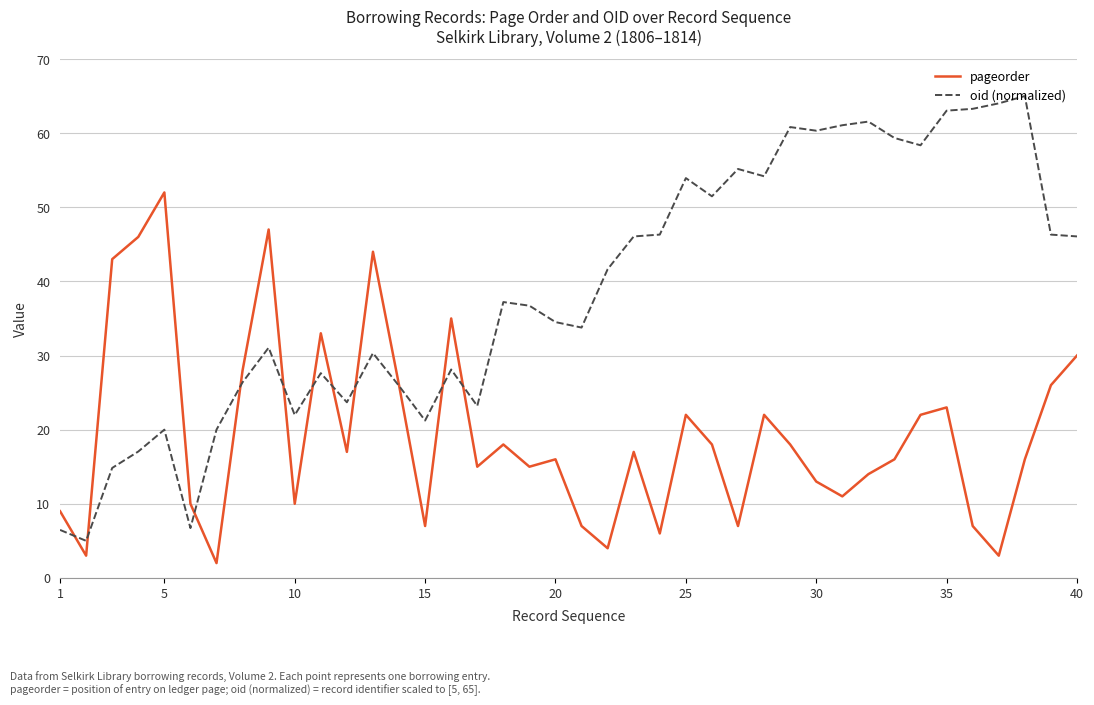

What are all the series names shown in the legend?

pageorder, oid (normalized)